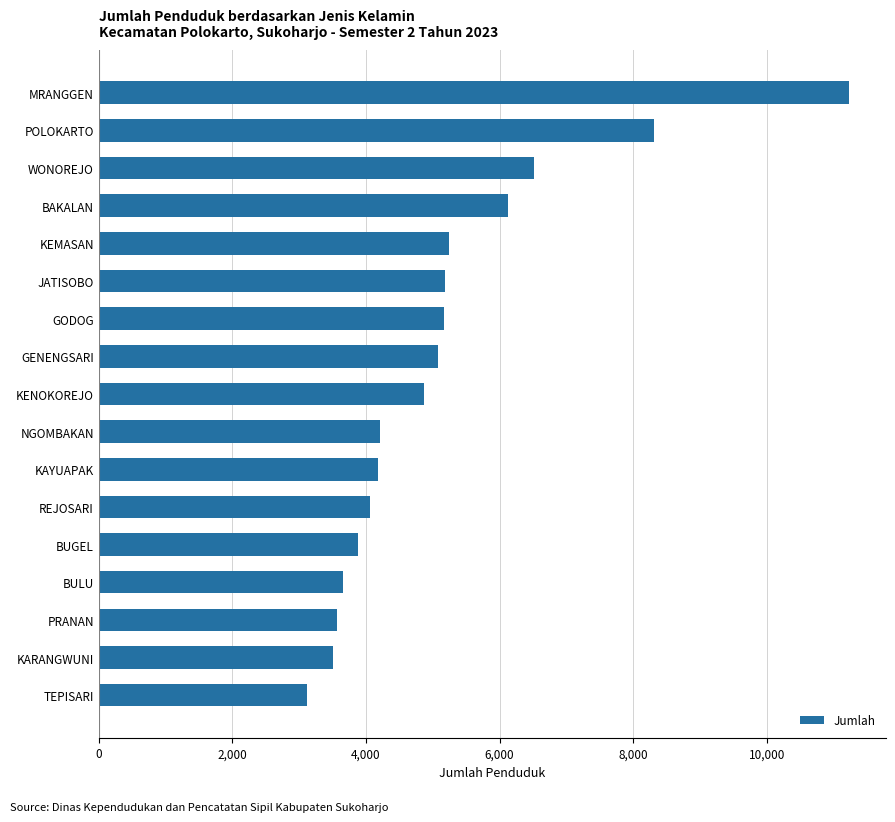

The value at TEPISARI is 4744. True or false?

False